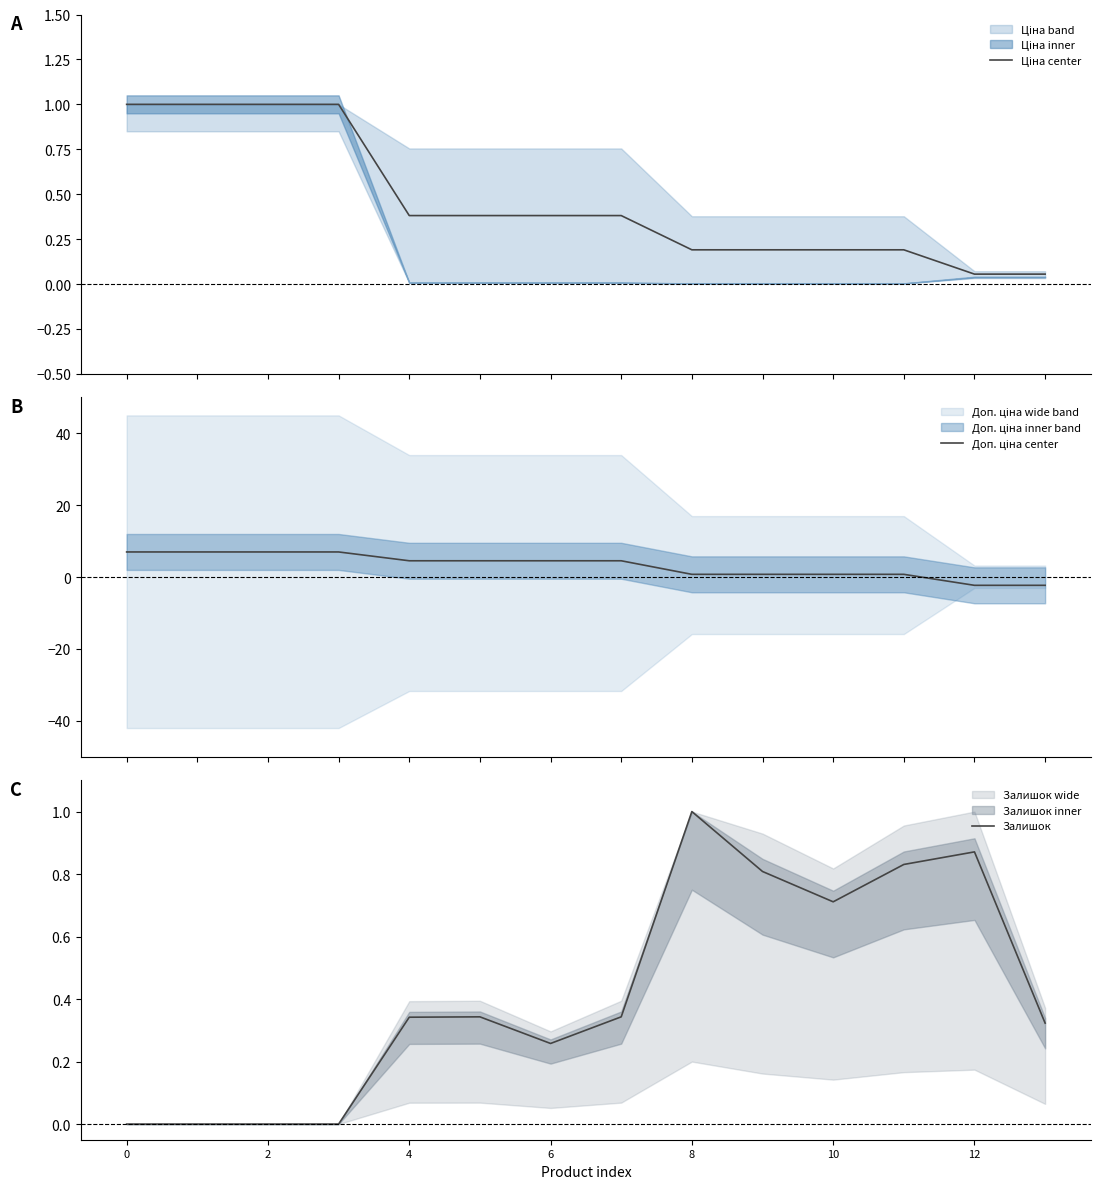

Which series has the widest spread of values?

Доп. ціна center